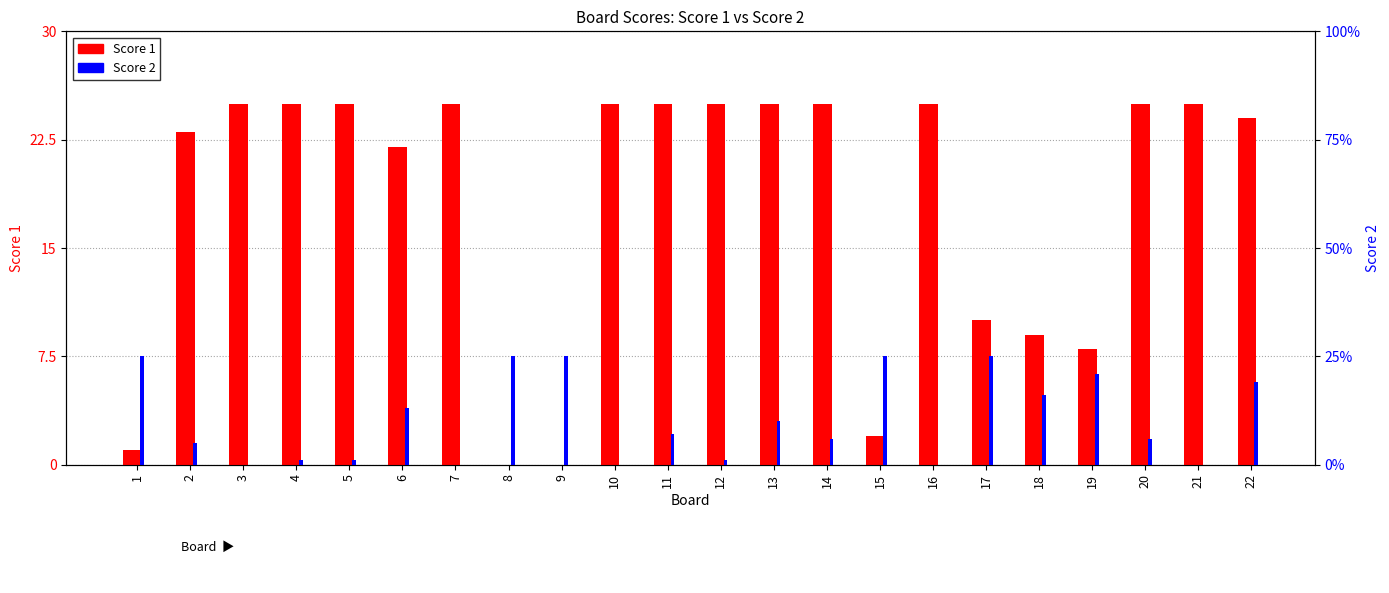

What is the value of the Score 1 bar at the 22nd from the left?

24